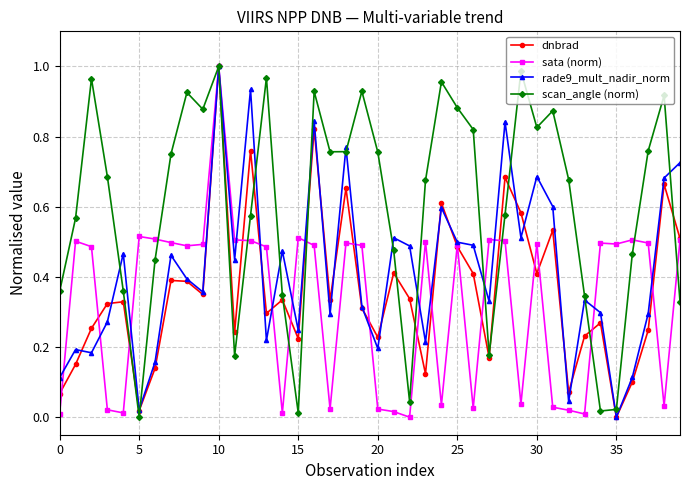

True or false: sata (norm) has more than 0 interior local peaks.

True